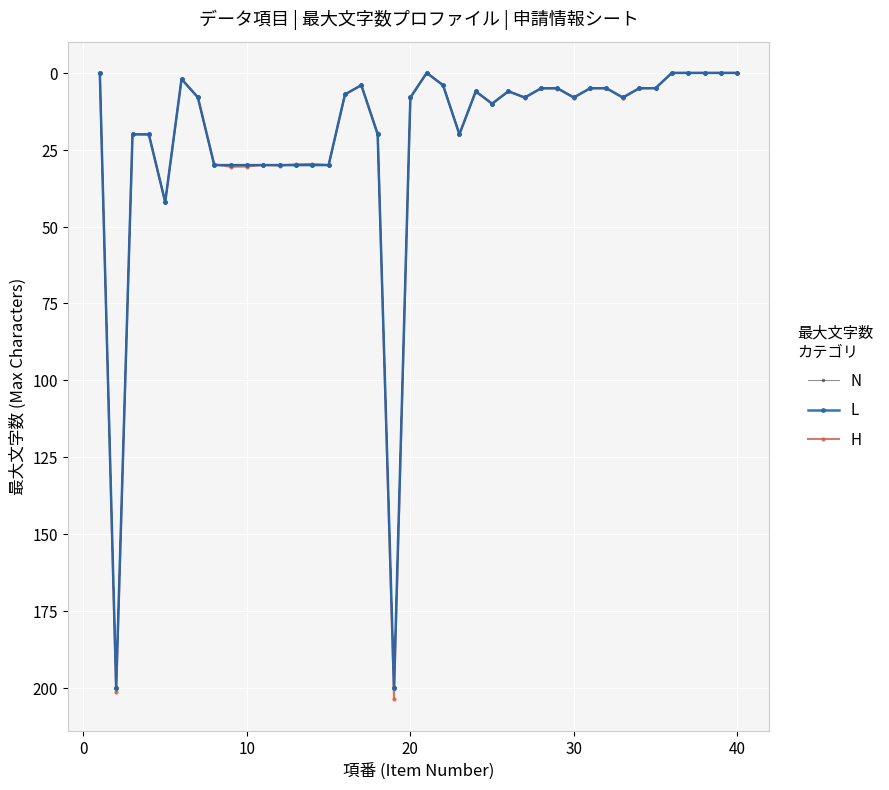

How many interior local peaks does the H series have?

11